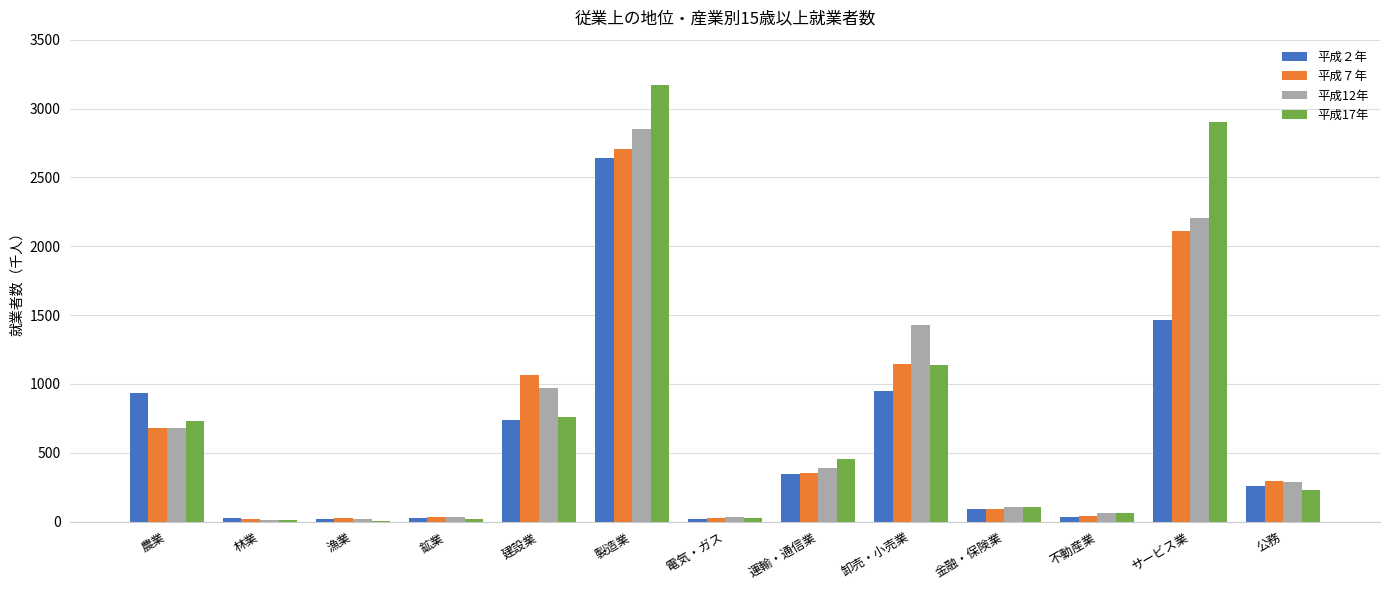

At which category does the chart reach its peak across all series?

製造業